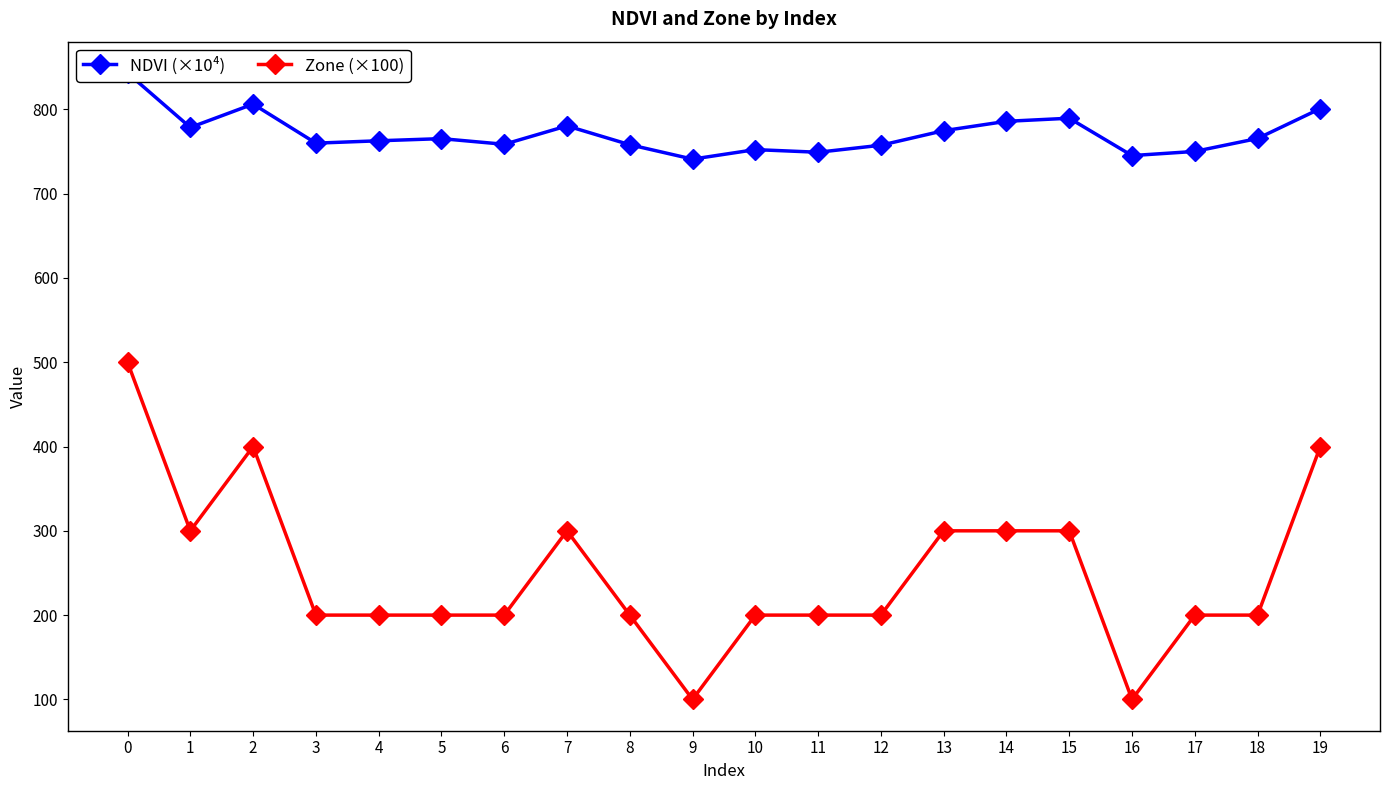

In Zone (×100), how many points are lower than both neighbors (excluding endpoints)?

3